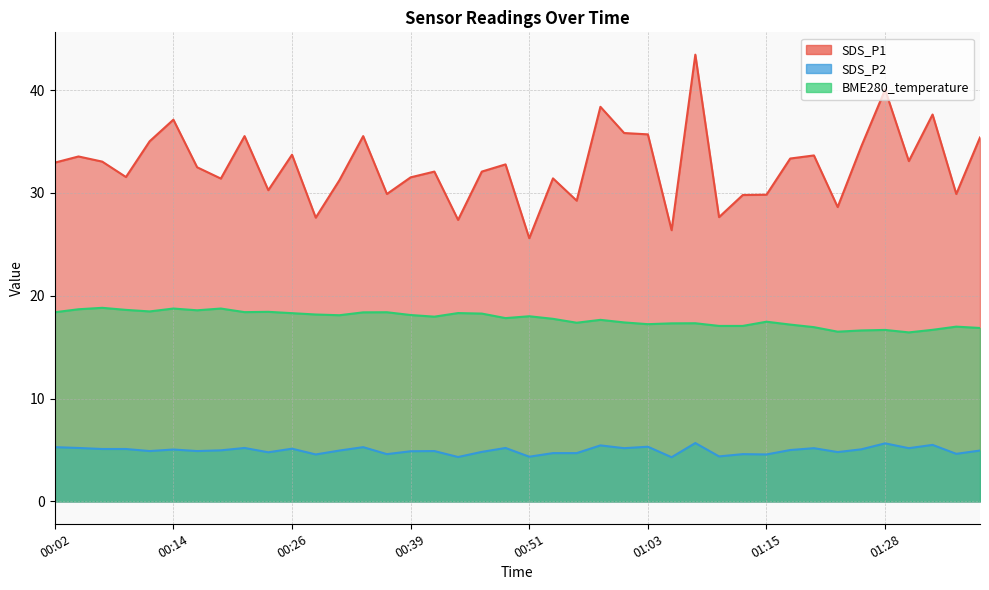

True or false: SDS_P1 and SDS_P2 intersect in this chart.

False